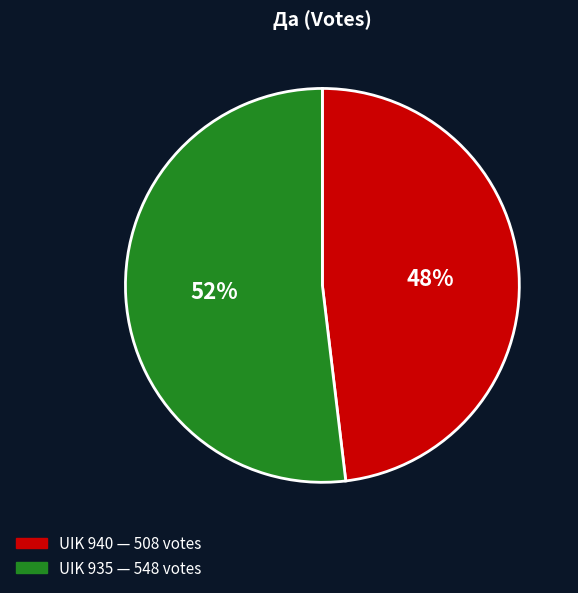

How many slices are in this pie chart?

2